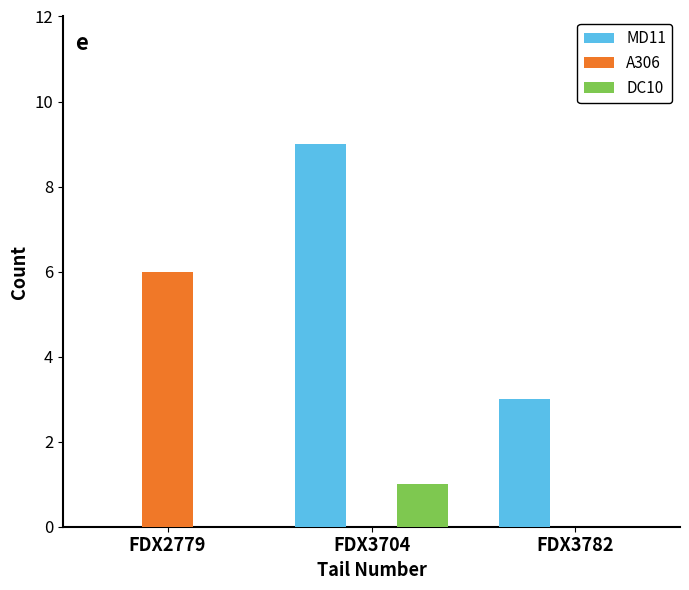

At which category is the sum across all series the highest?

FDX3704